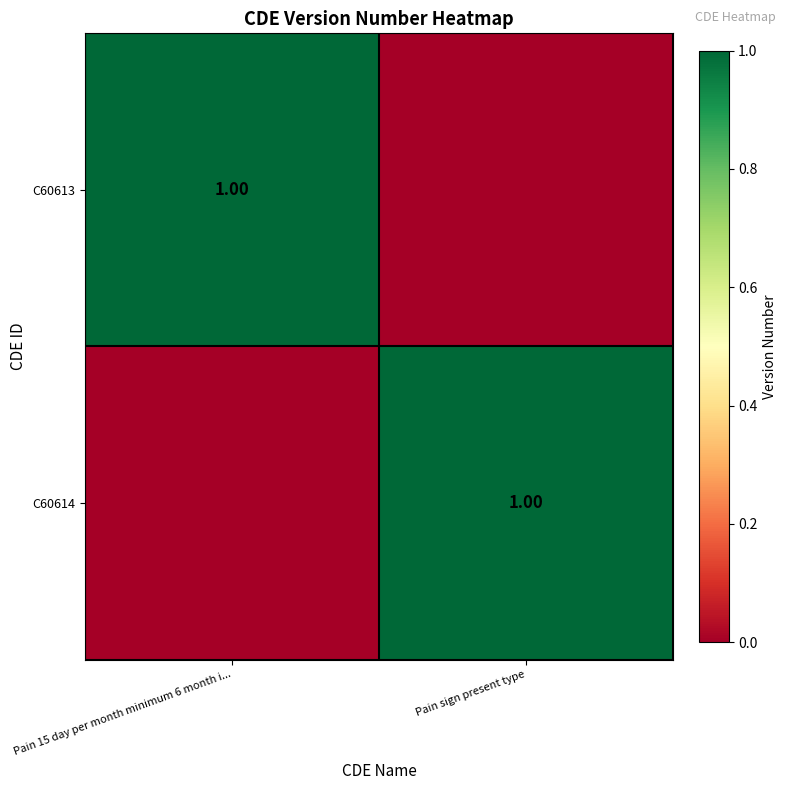

The C60613 series shows 1 at Pain 15 day per month minimum 6 month i.... True or false?

True